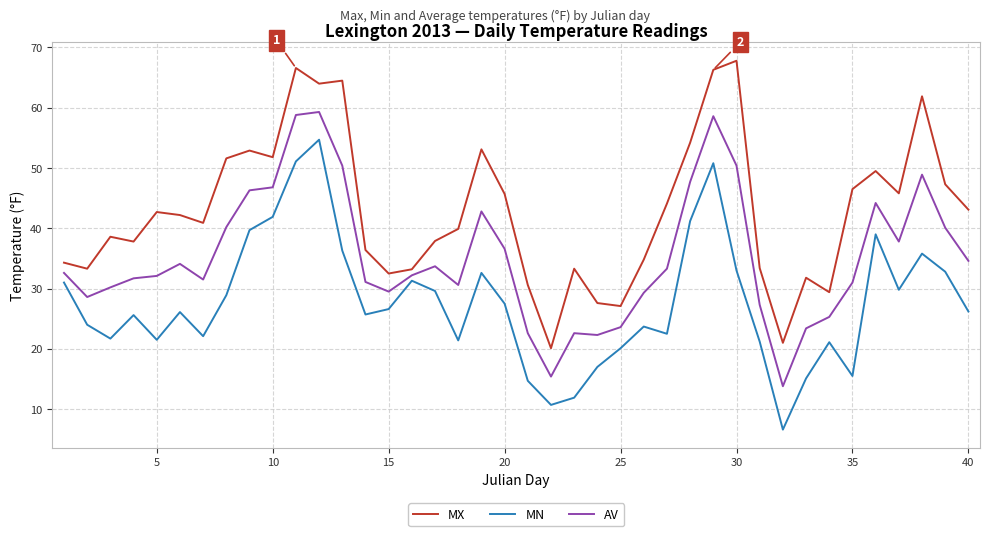

What is the difference between the maximum and minimum values in the AV series?

45.5